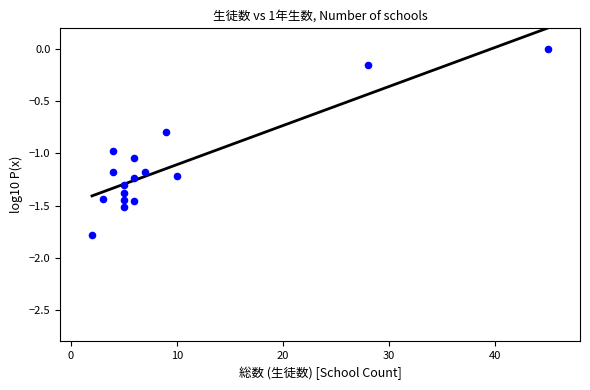

What is the range of Y values (max minus min)?

1.8